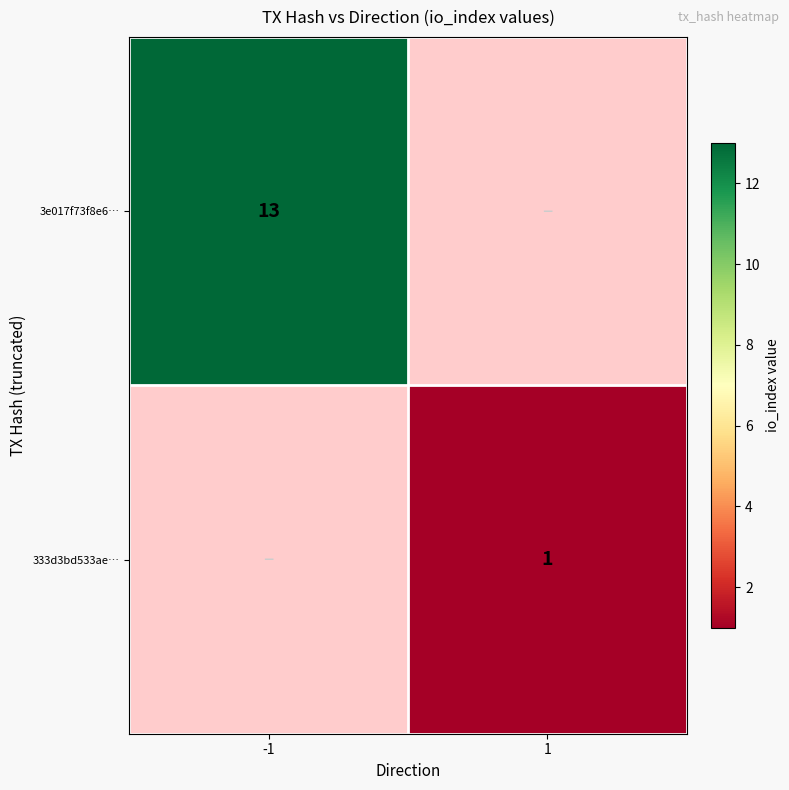

Is the value of 3e017f73f8e6… at -1 greater than the value of 333d3bd533ae… at 1?

Yes